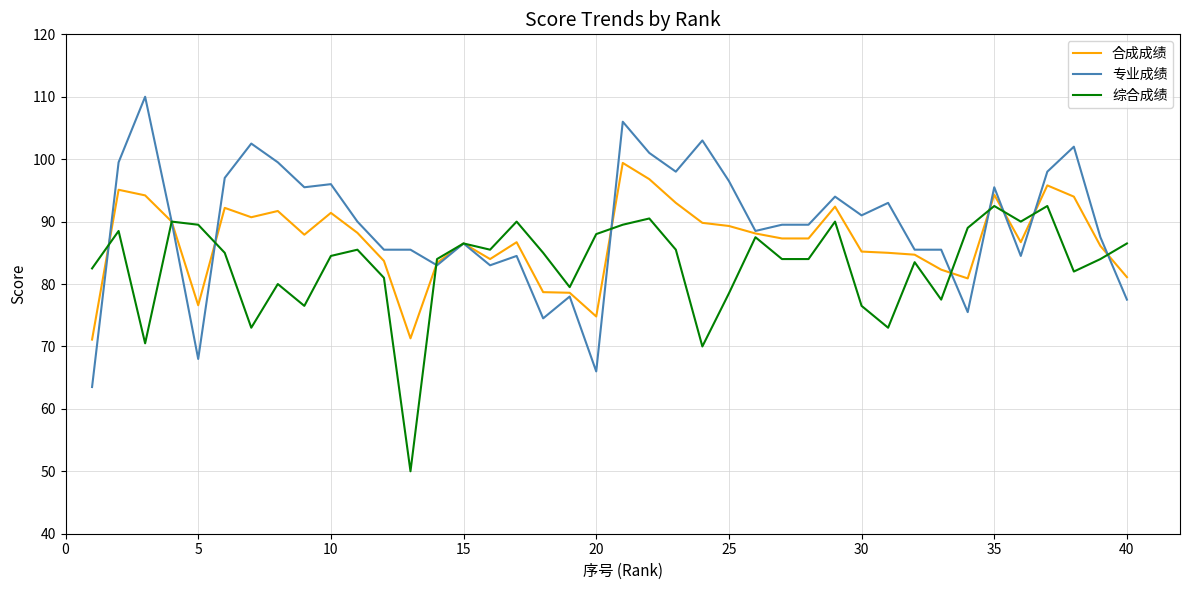

List the series in order of their peak value, highest first.

专业成绩, 合成成绩, 综合成绩